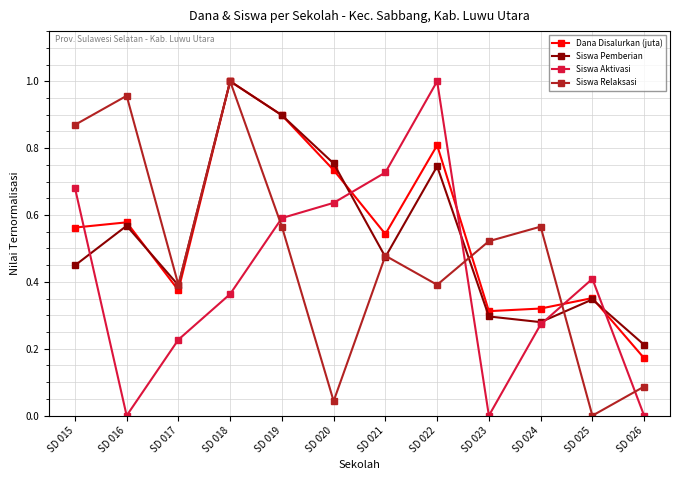

What is the total value across all series at SD 021?

2.2